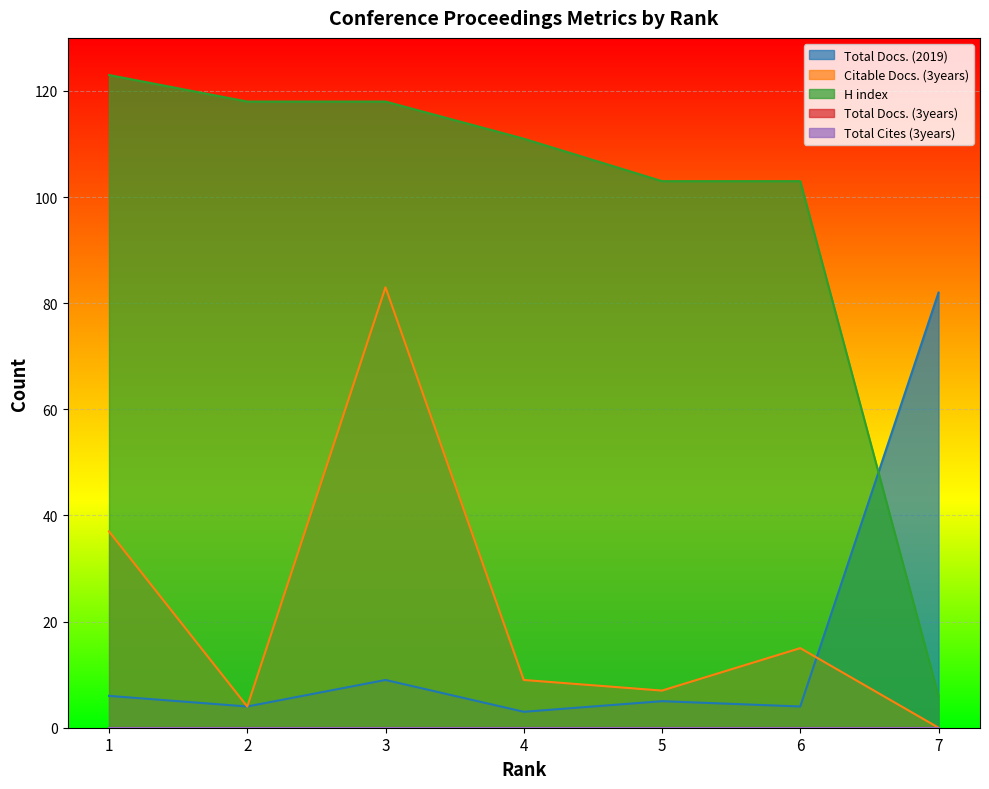

At which category is the sum across all series the highest?

3